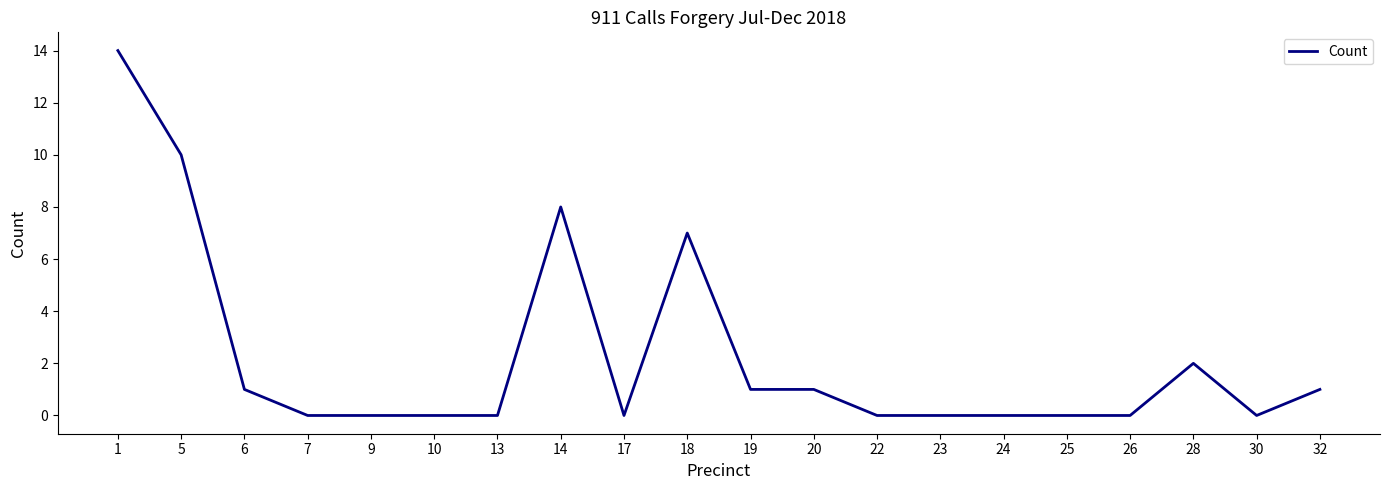

The value at 18 is 7. True or false?

True